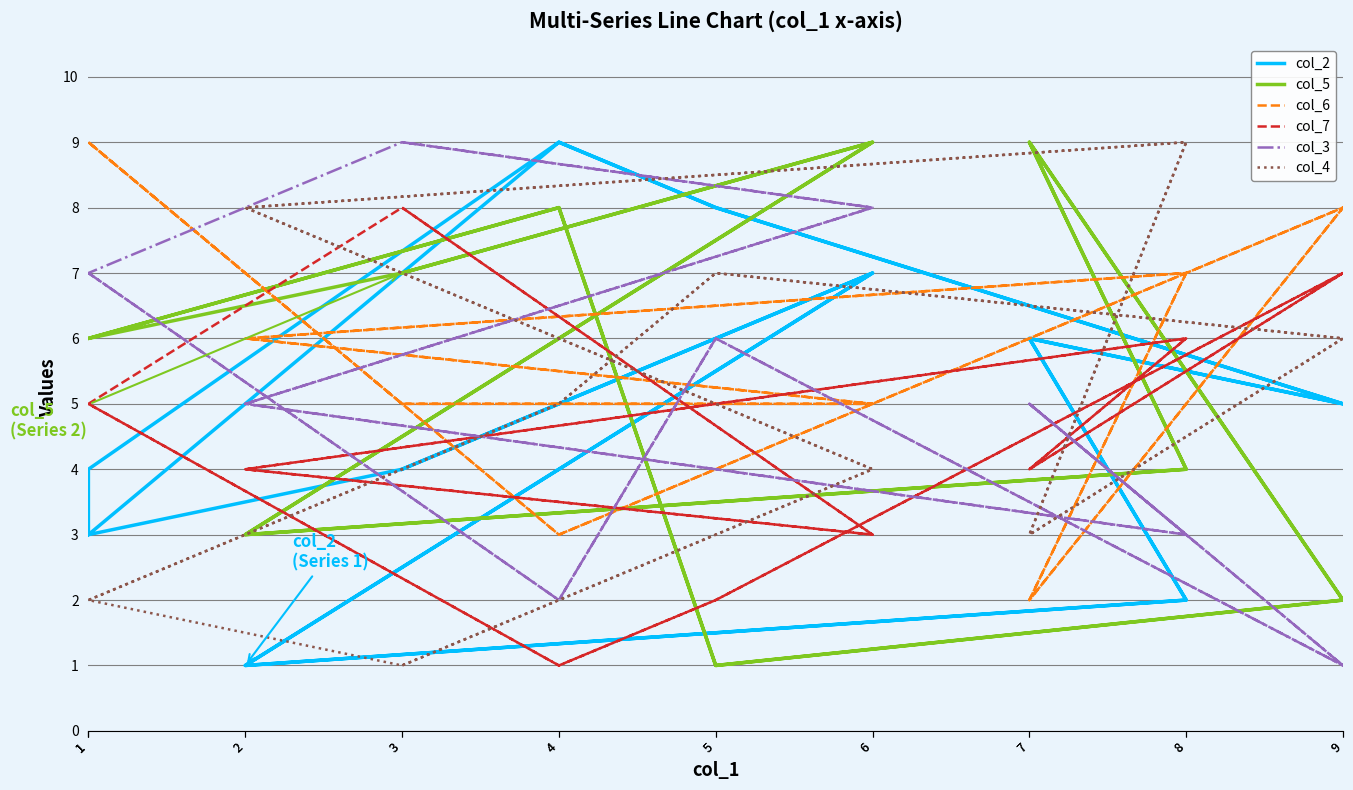

At which label does col_5 reach its peak?

7